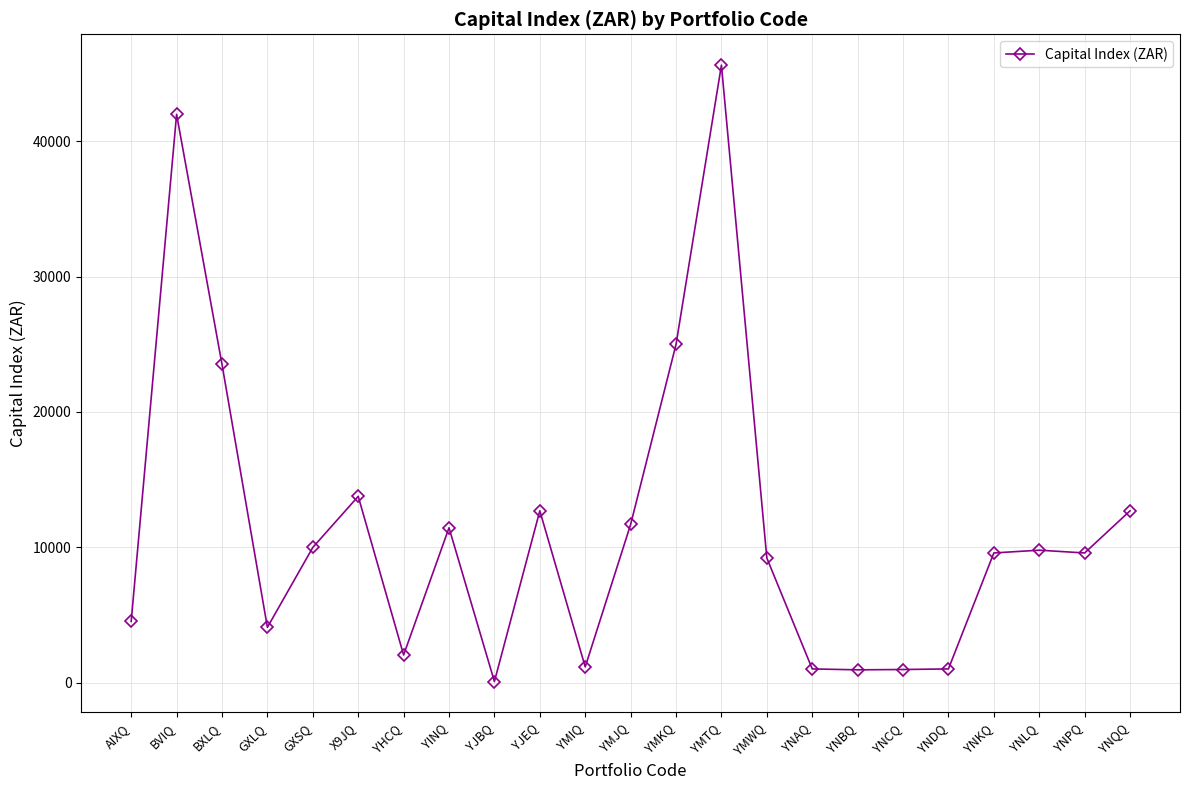

How many data points does each series have?

23